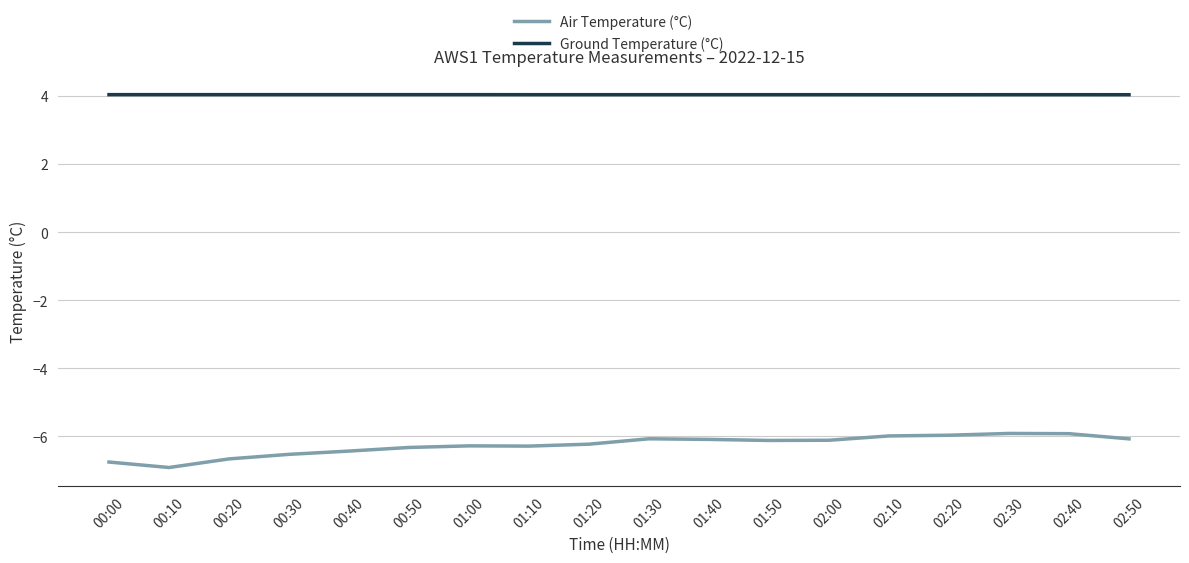

What is the total value across all series at 01:40?

-2.1